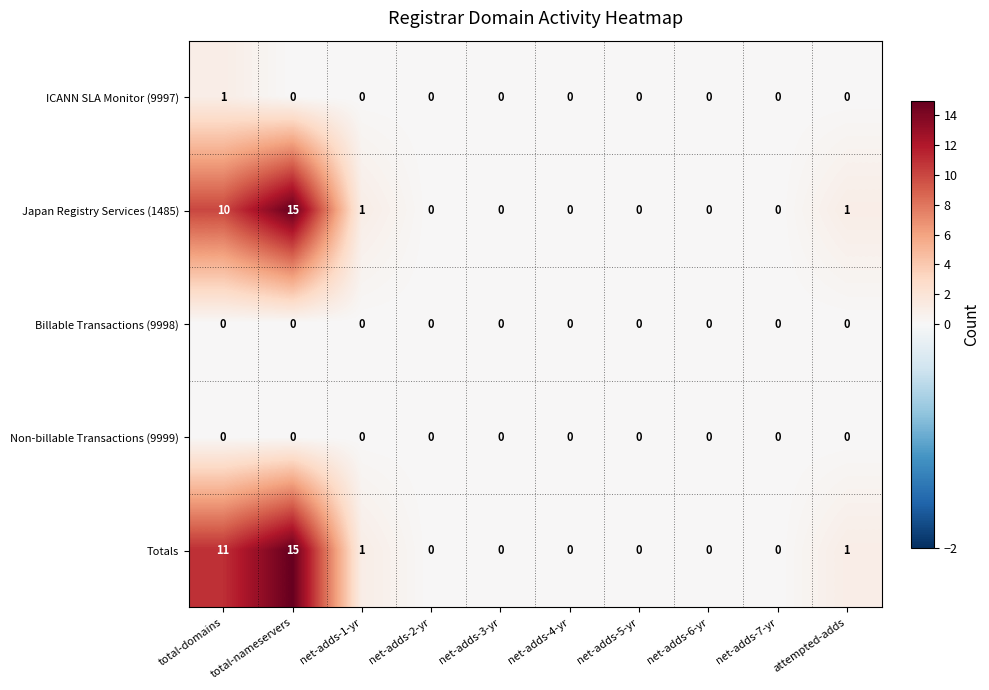

At which label does Totals reach its peak?

total-nameservers